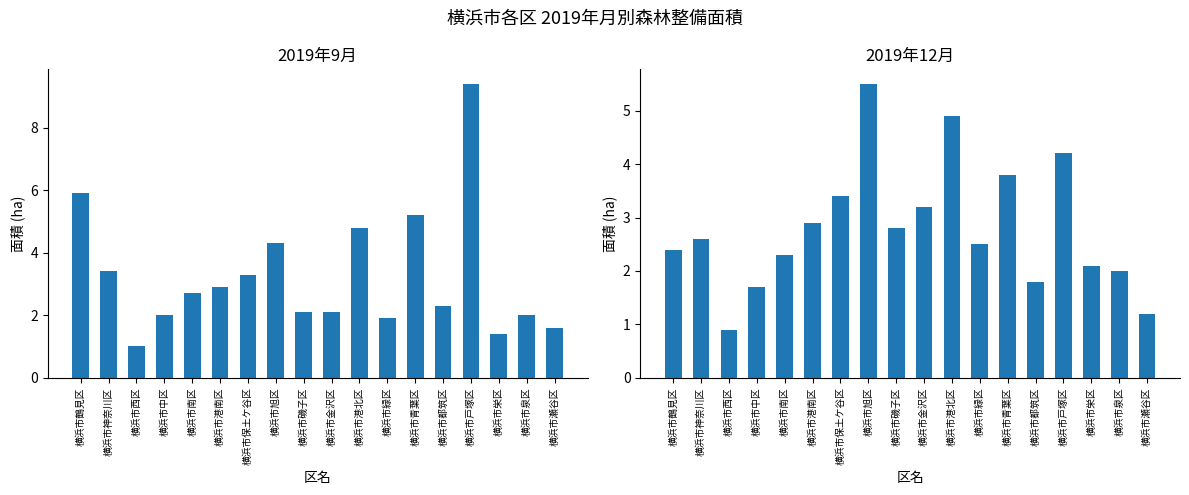

Are the bars grouped side by side (vs. stacked)?

Yes